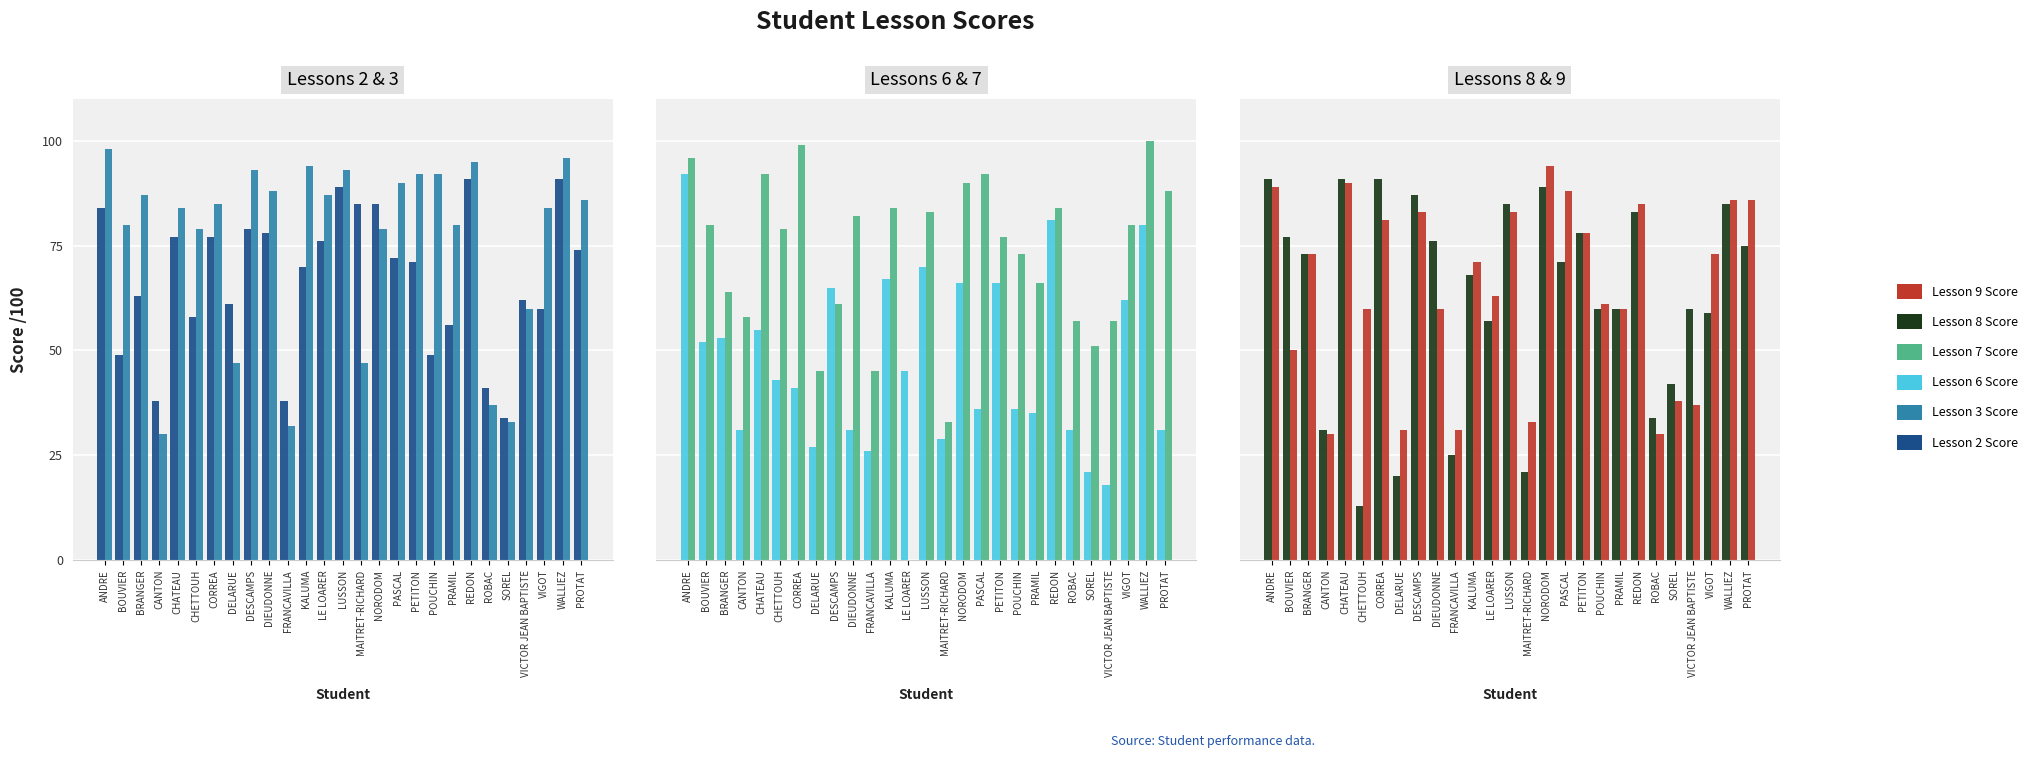

What are all the series names shown in the legend?

Lesson 2 Score, Lesson 3 Score, Lesson 6 Score, Lesson 7 Score, Lesson 8 Score, Lesson 9 Score